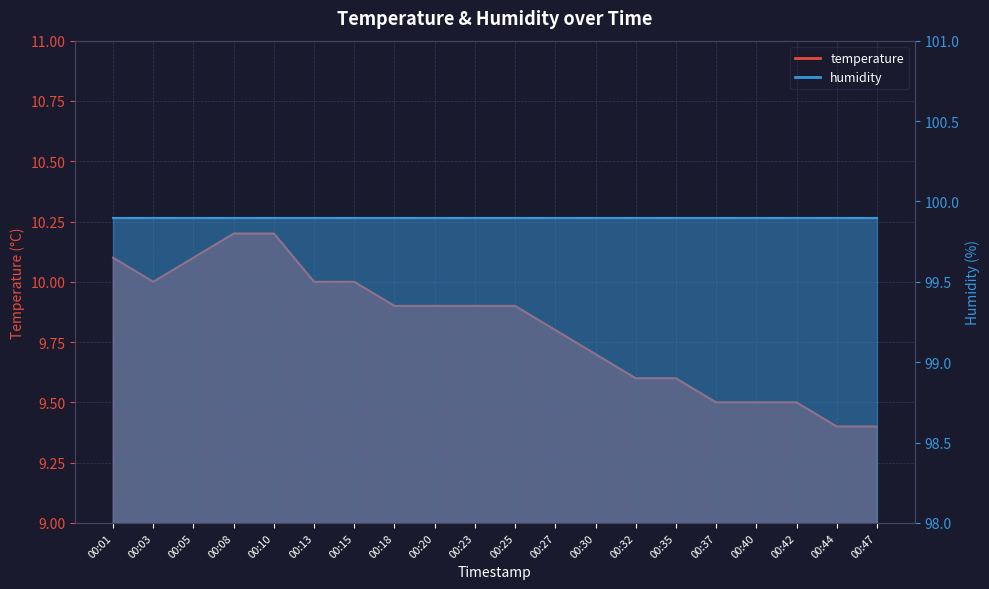

What is the sum of all values?

196.2